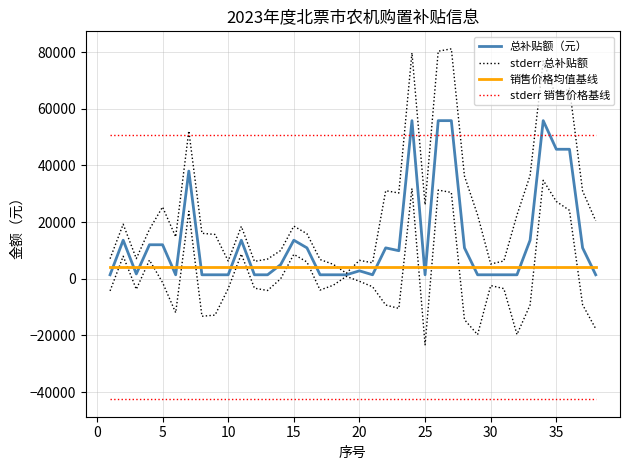

Rank the series by their maximum value, from highest to lowest.

stderr 总补贴额, 总补贴额（元）, stderr 销售价格基线, 销售价格均值基线